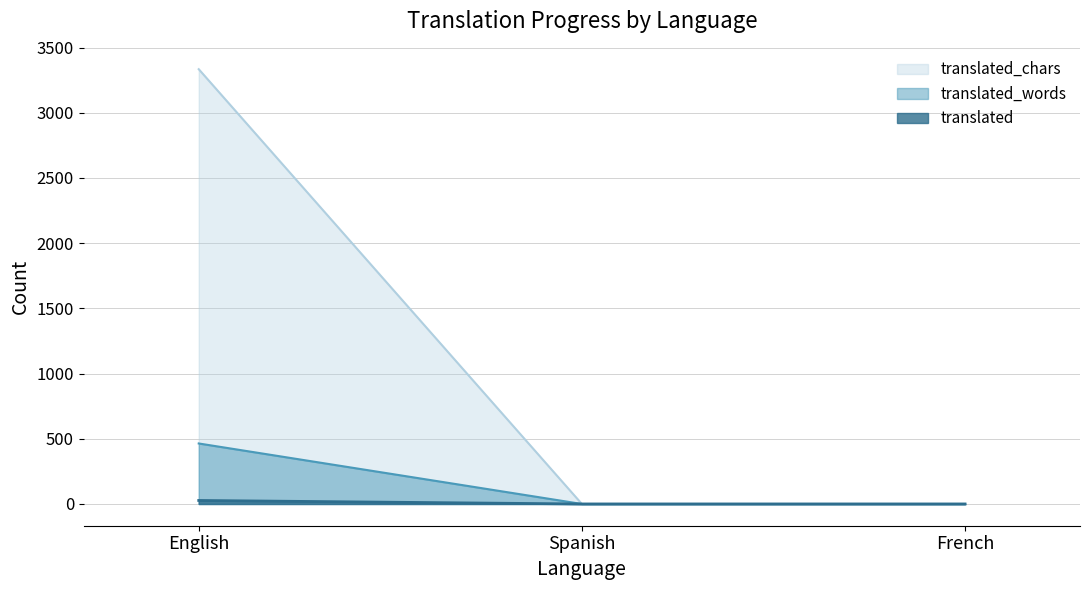

The translated_chars series shows -12 at Spanish. True or false?

False